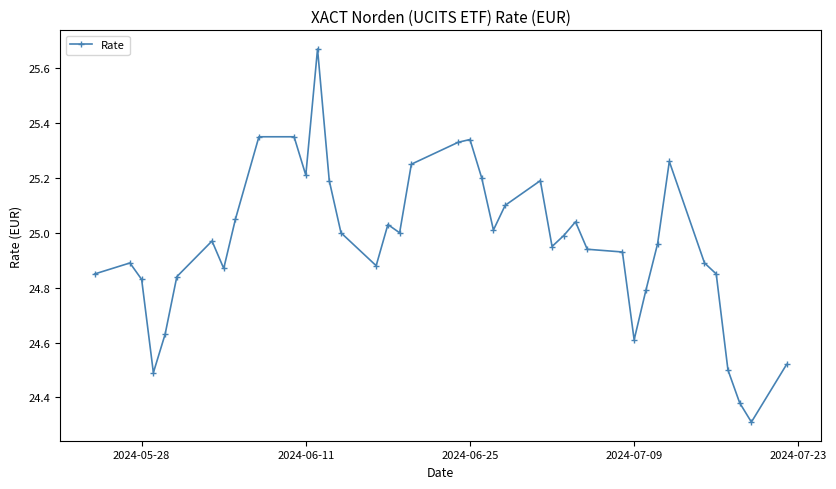

What is the sum of all values?

998.4